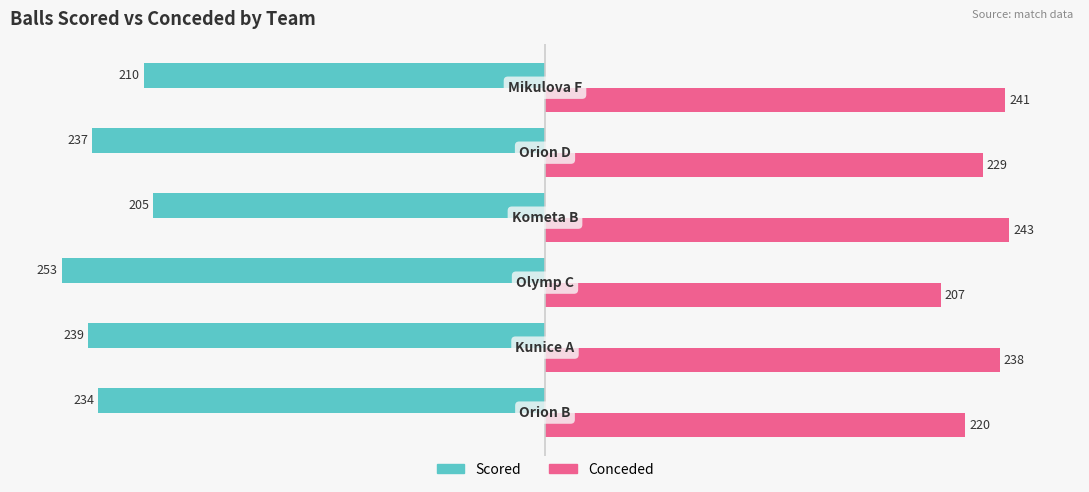

At how many categories does at least one series exceed 200?

6